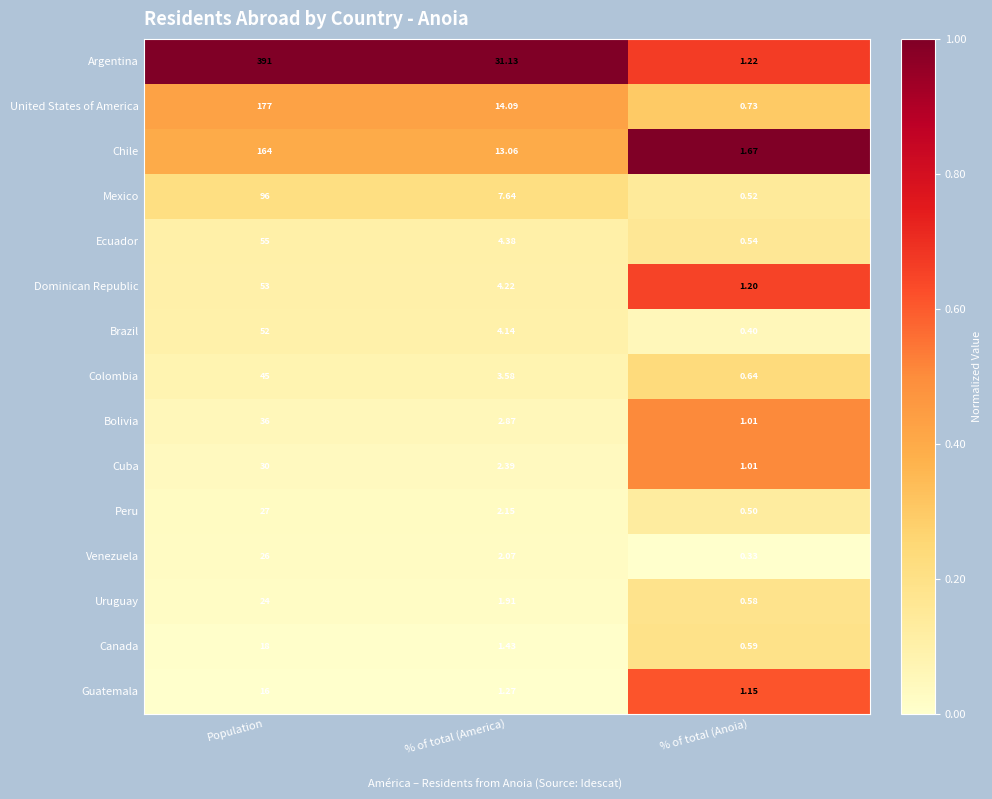

At which category is the sum across all series the highest?

Population